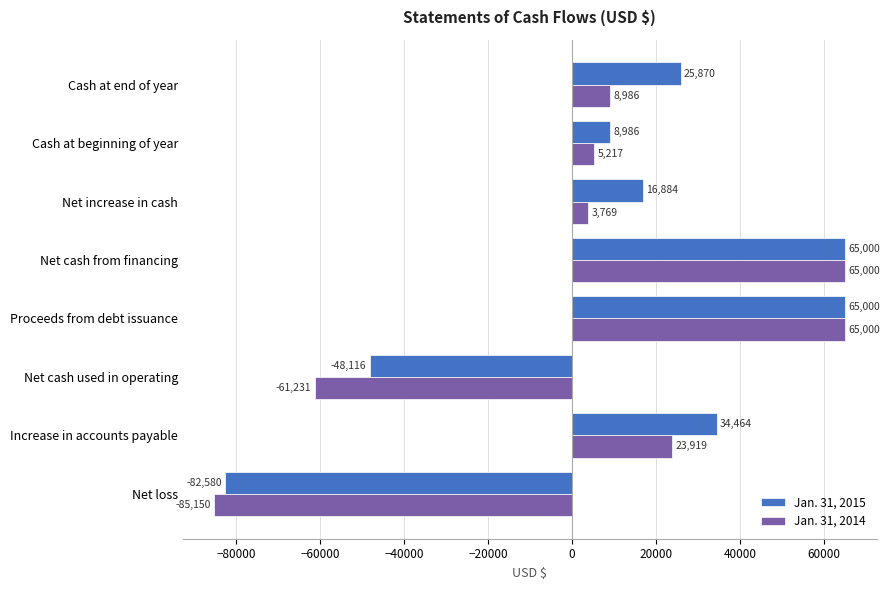

What is the sum of all Jan. 31, 2014 values?

25510